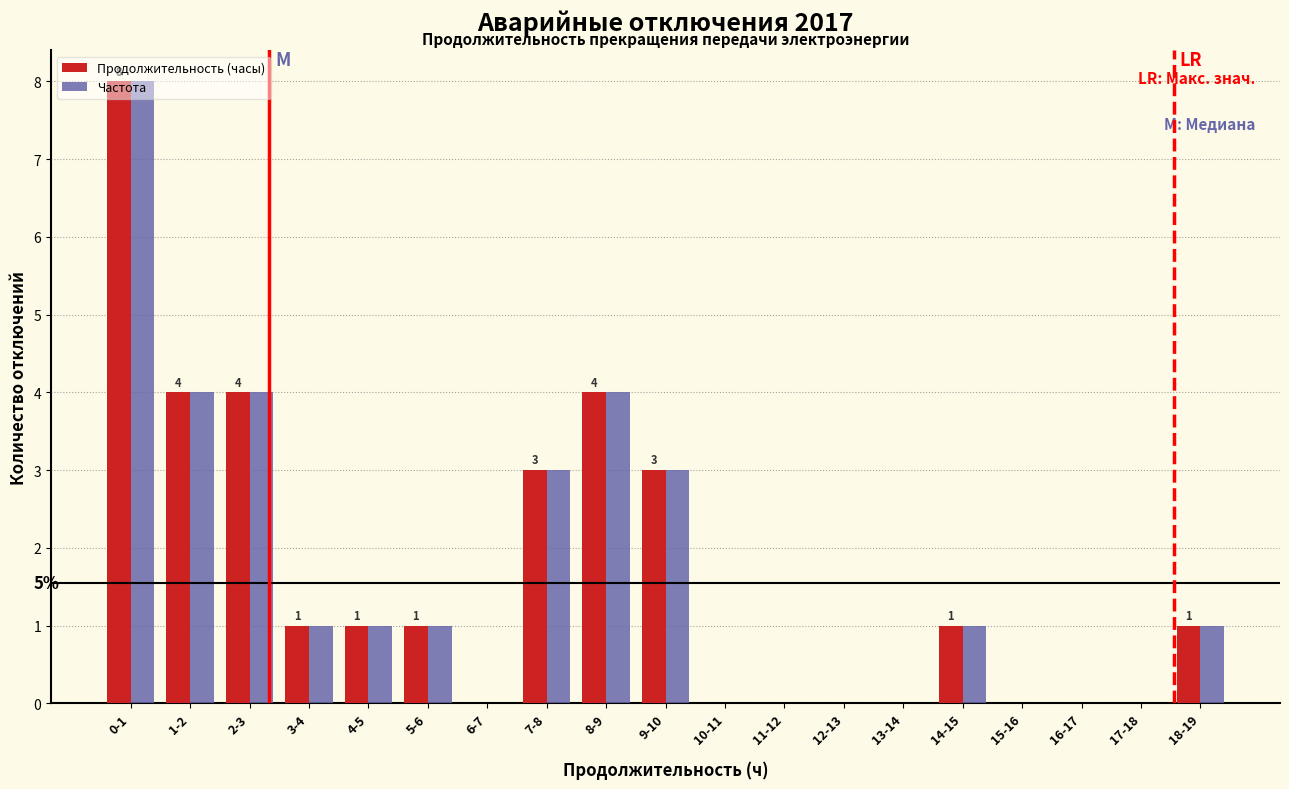

True or false: Частота has a value of 1 at 3-4.

True